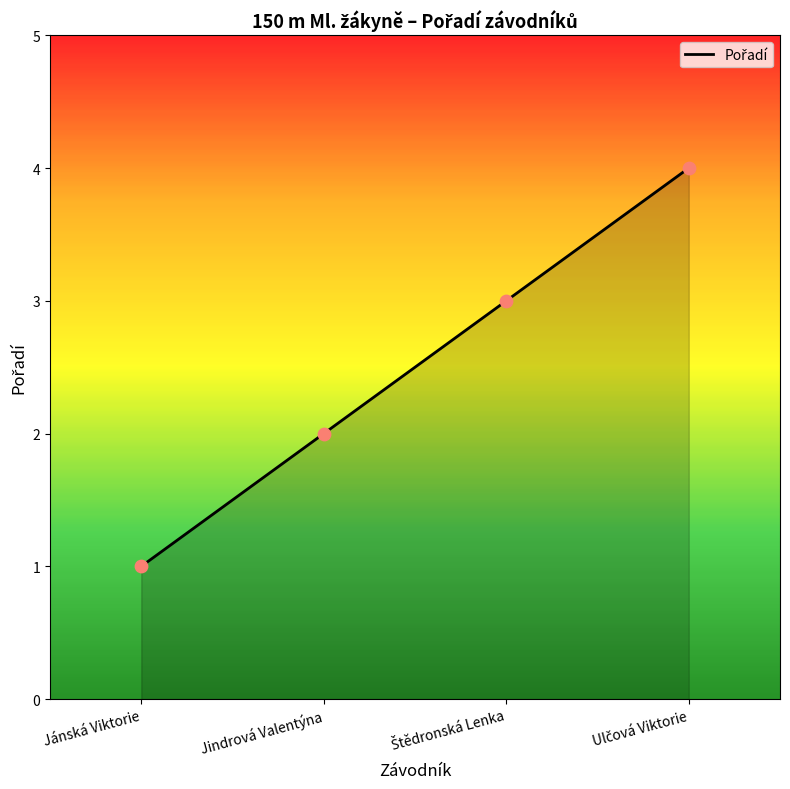

What is the change in value from Jánská Viktorie to Jindrová Valentýna?

+1